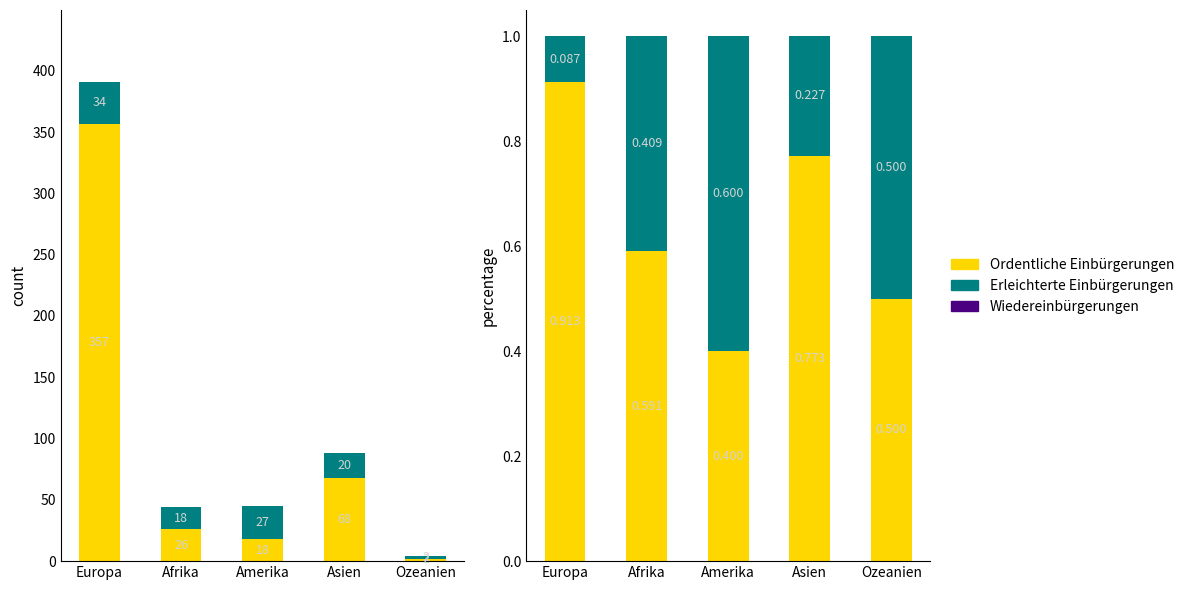

At which category is the sum across all series the highest?

Europa